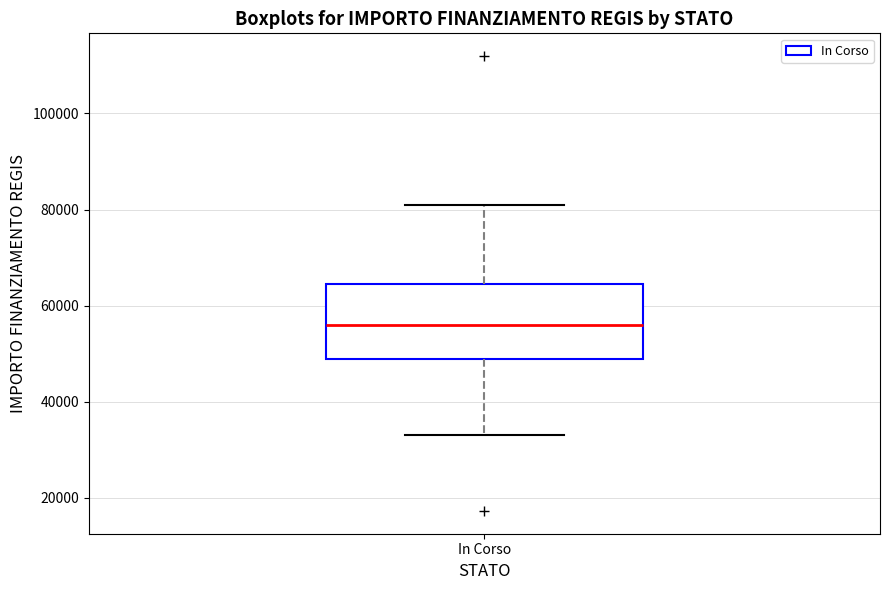

Read this box plot against the y-axis: the position of the median line, the range covered by the box, and the ends of both whiskers. The values are not printed on the chart, so give them approximately, as read against the axis.

median 56000, box 50000 to 64000, whiskers 32000 to 80000